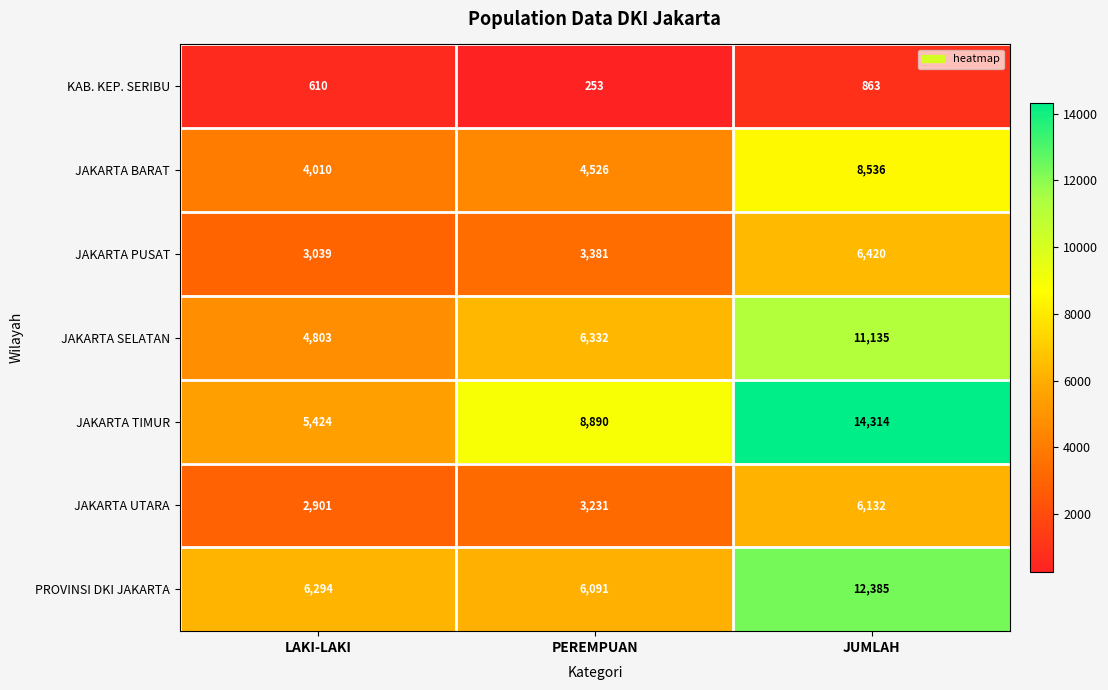

List the series in order of their peak value, lowest first.

KAB. KEP. SERIBU, JAKARTA UTARA, JAKARTA PUSAT, JAKARTA BARAT, JAKARTA SELATAN, PROVINSI DKI JAKARTA, JAKARTA TIMUR